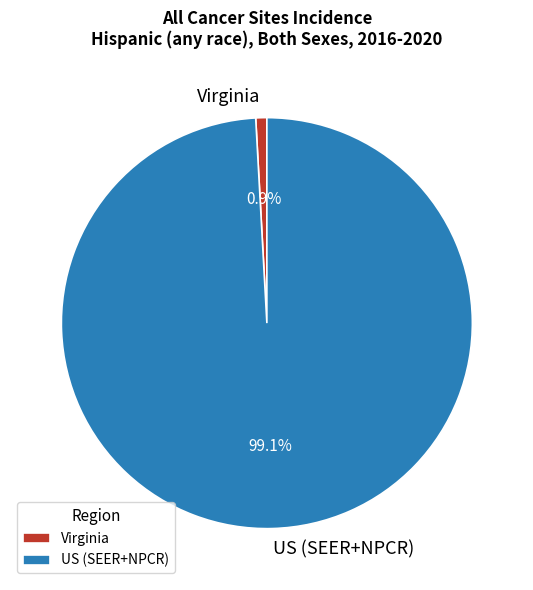

Do US (SEER+NPCR) and Virginia together represent more than half of the pie?

Yes